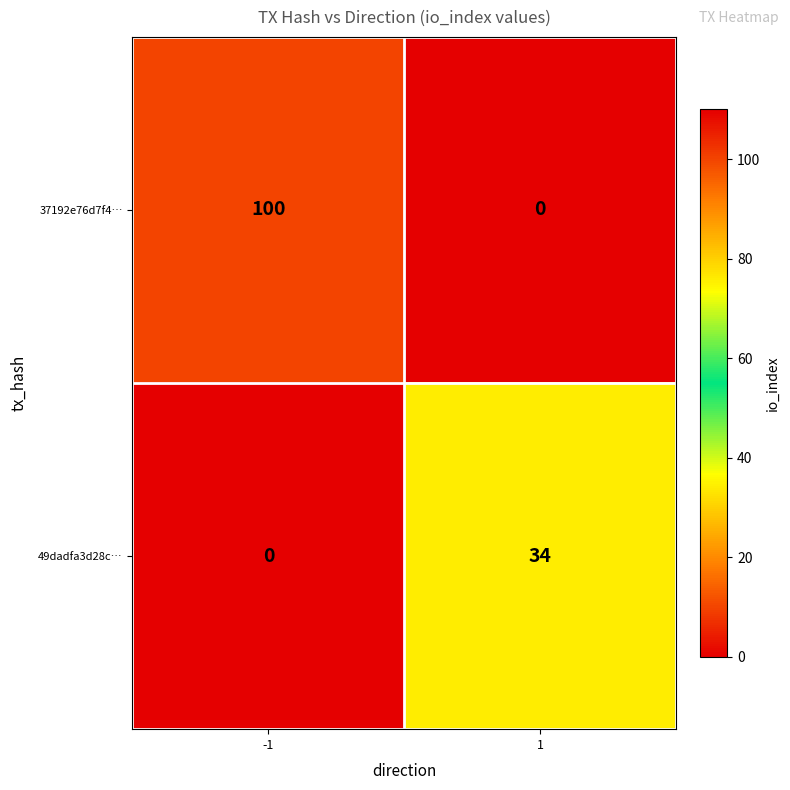

Which series changed the most between -1 and 1?

37192e76d7f4…